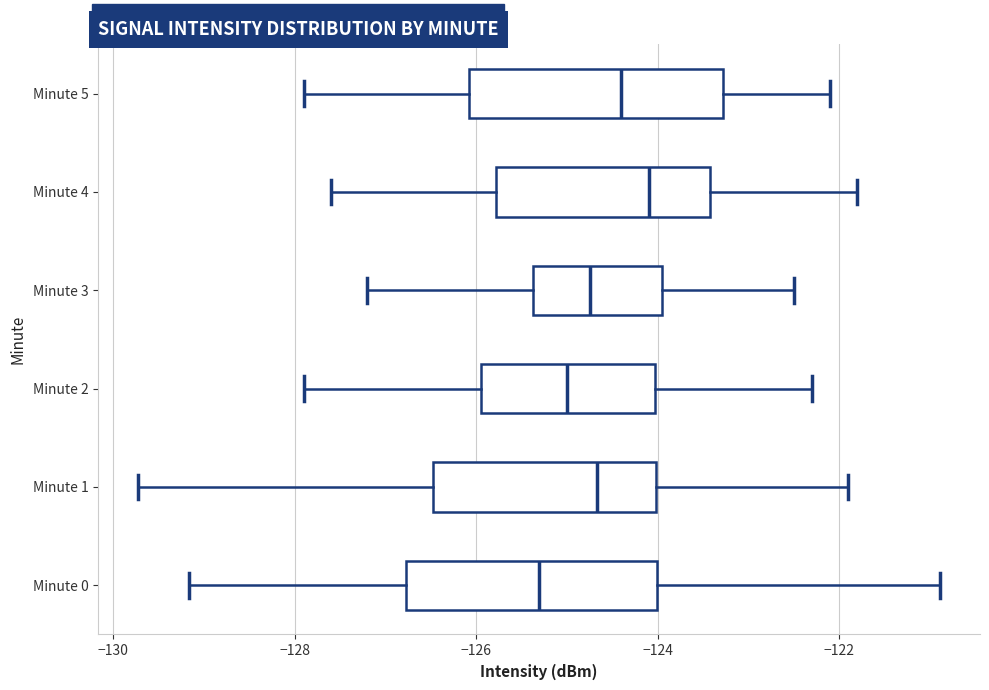

Where does the right whisker of the box for Minute 2 end on the x-axis? The values are not printed on the chart, so give them approximately, as read against the axis.

-122.2